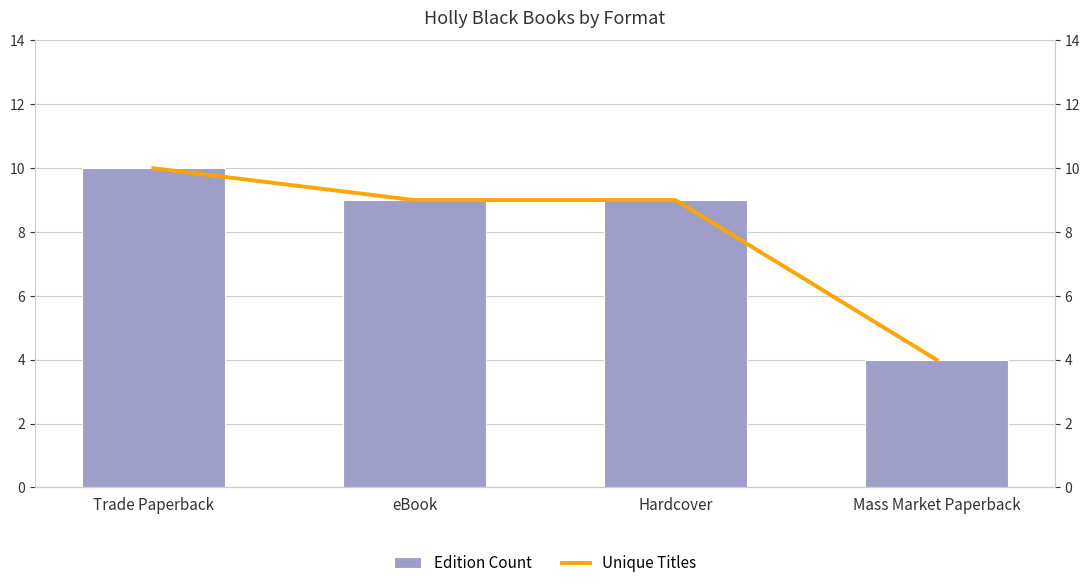

At how many categories does at least one series exceed 9?

1